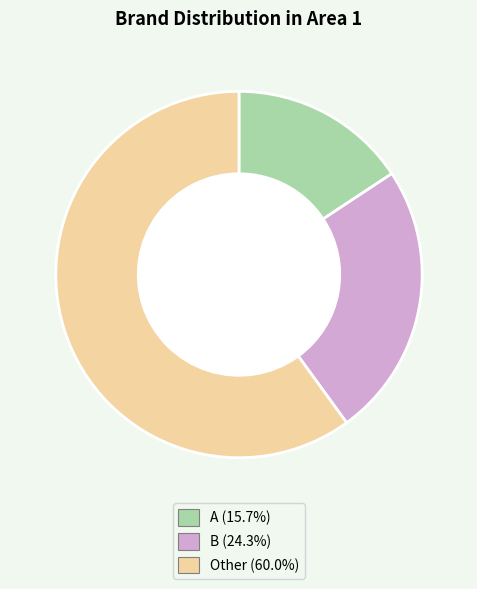

Approximately how many times larger is the value at A (15.7%) compared to B (24.3%)?

0.6